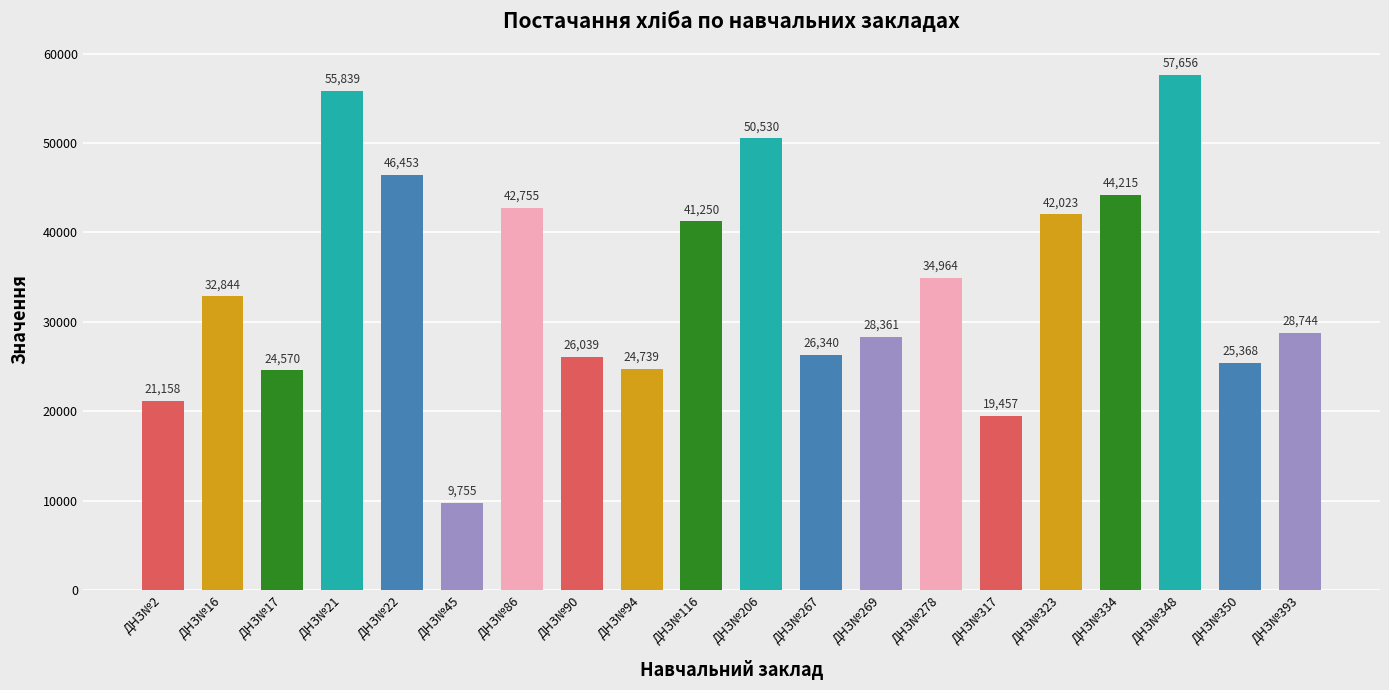

At which category does the chart reach its minimum across all series?

ДНЗ№45